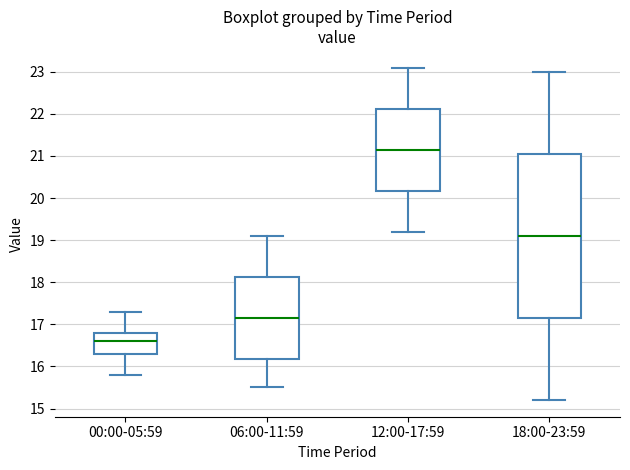

Which box's median line is the highest?

12:00-17:59